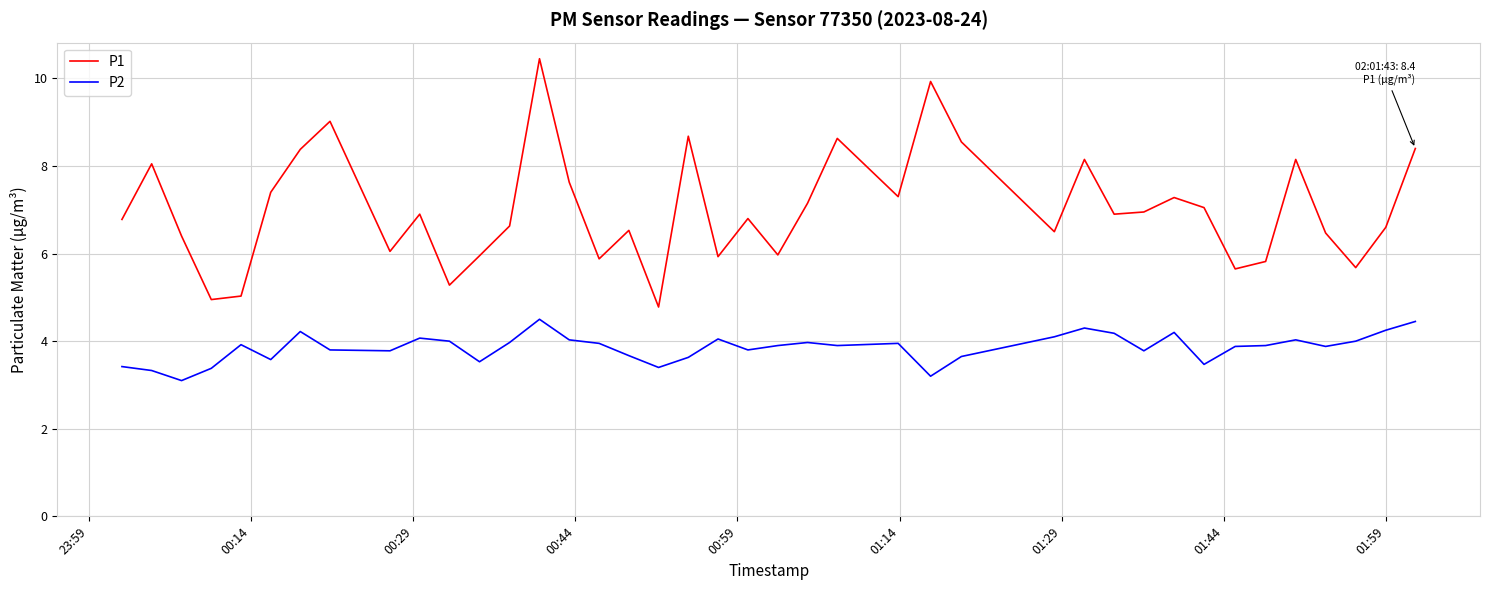

What is the average value of the P2 series?

3.9